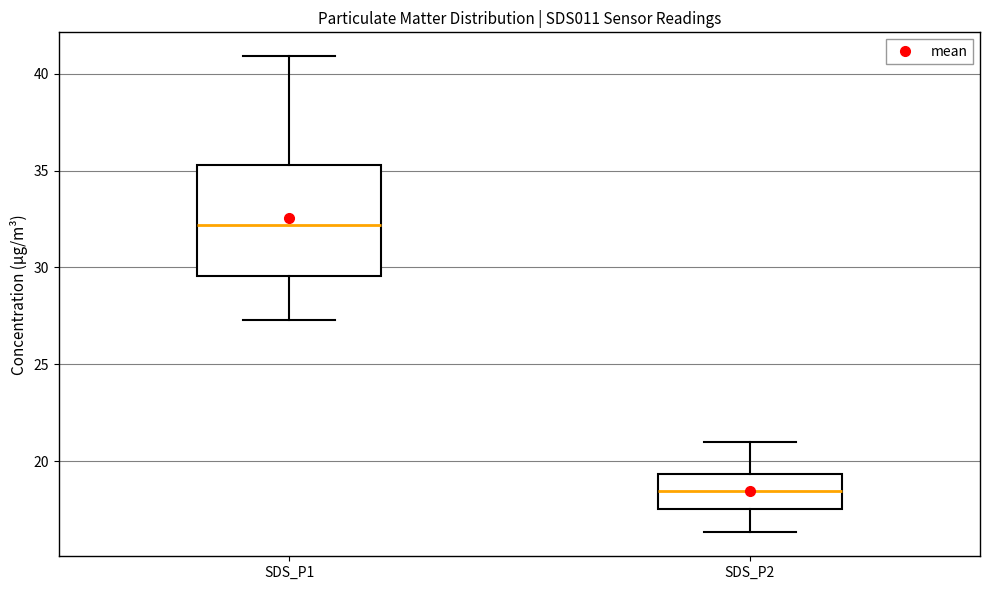

Where does the upper whisker of the box for SDS_P1 end on the y-axis? The values are not printed on the chart, so give them approximately, as read against the axis.

41.0